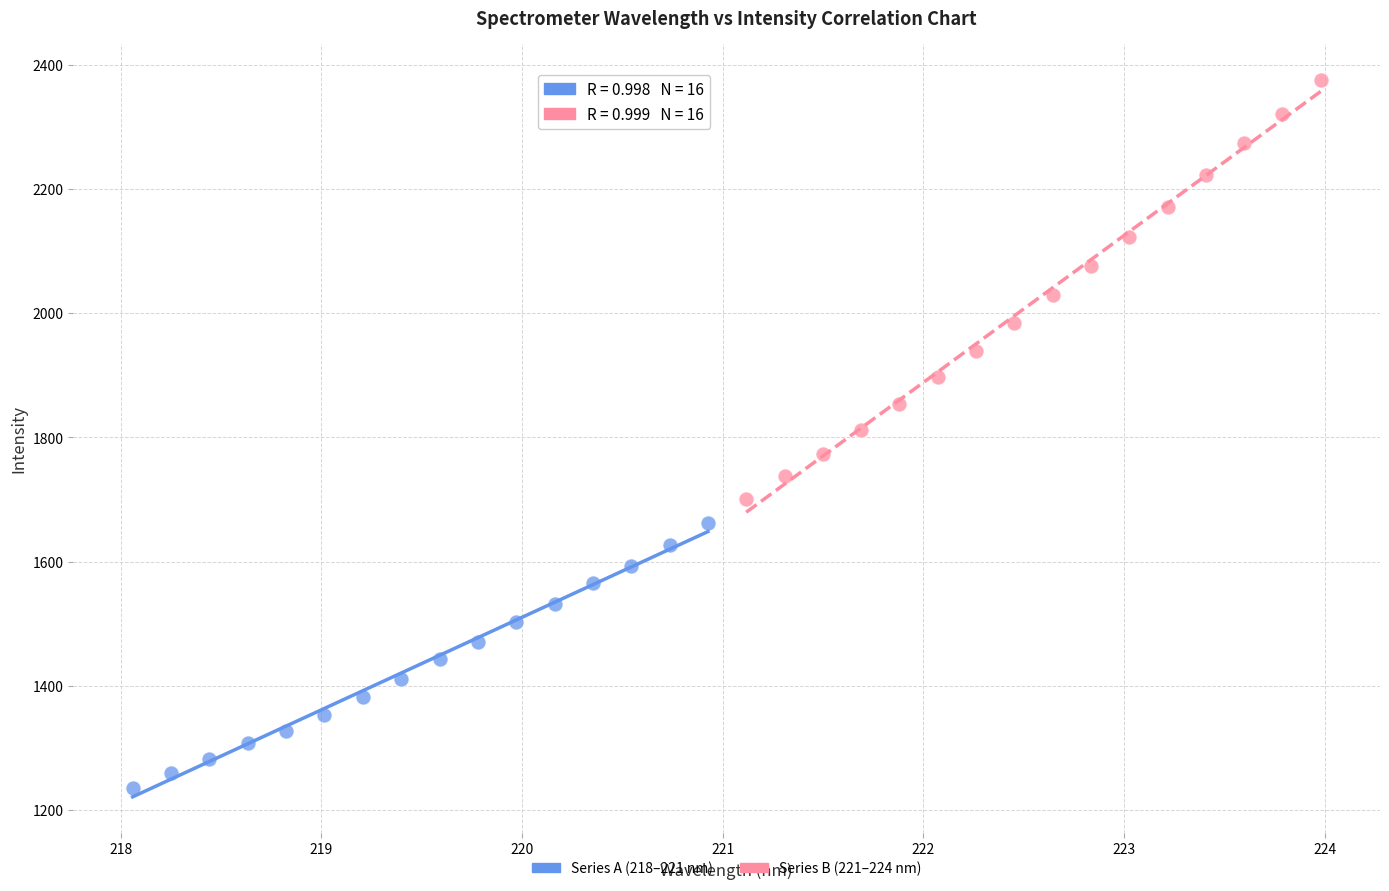

Which series contains the lowest Y value?

Series A (218–221 nm)